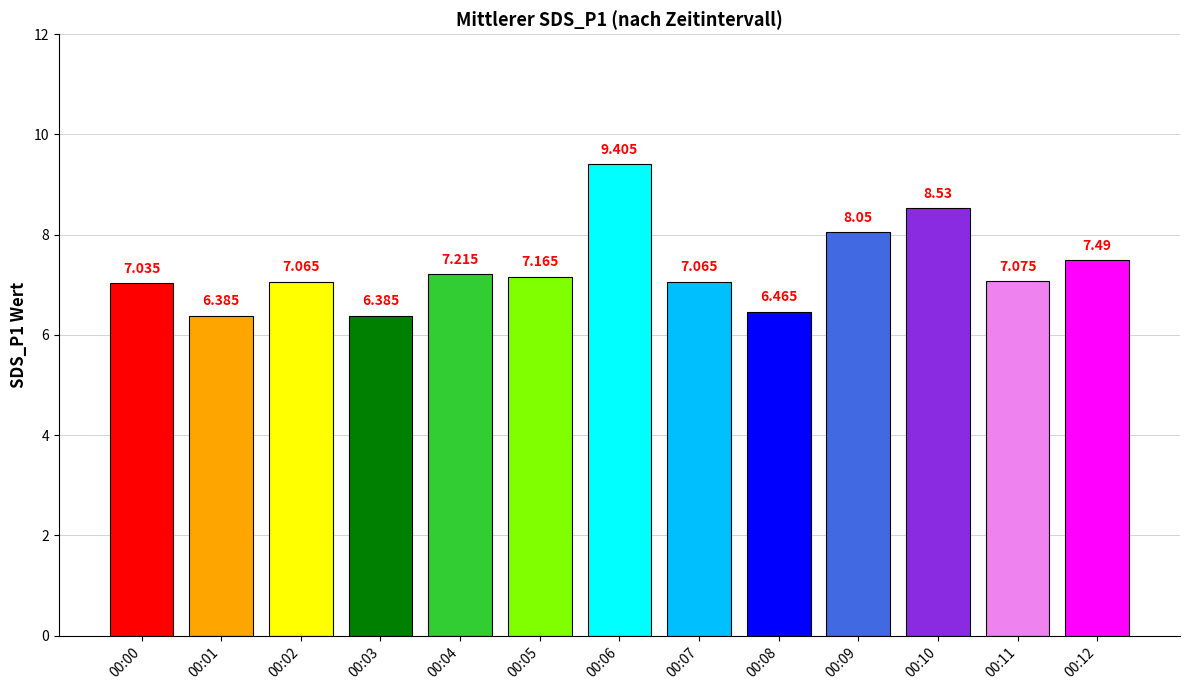

What is the value of the 11th bar from the left?

8.5